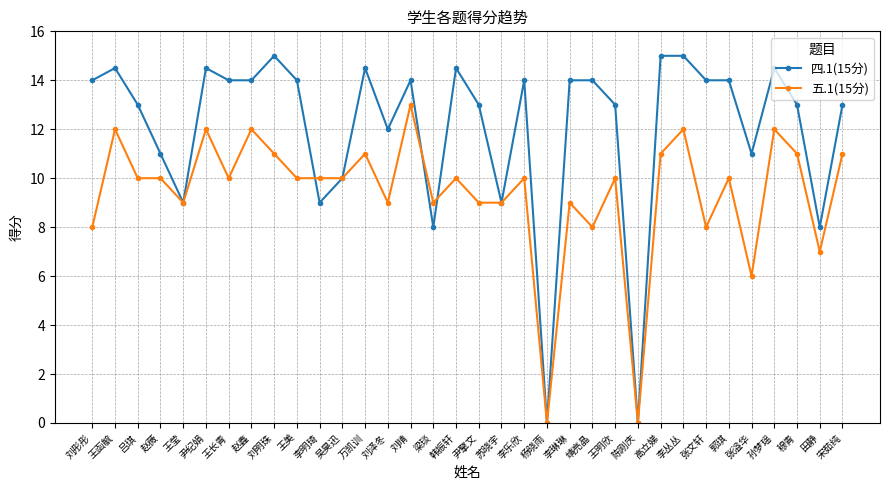

Where is the first local maximum for 四.1(15分)?

王函毓